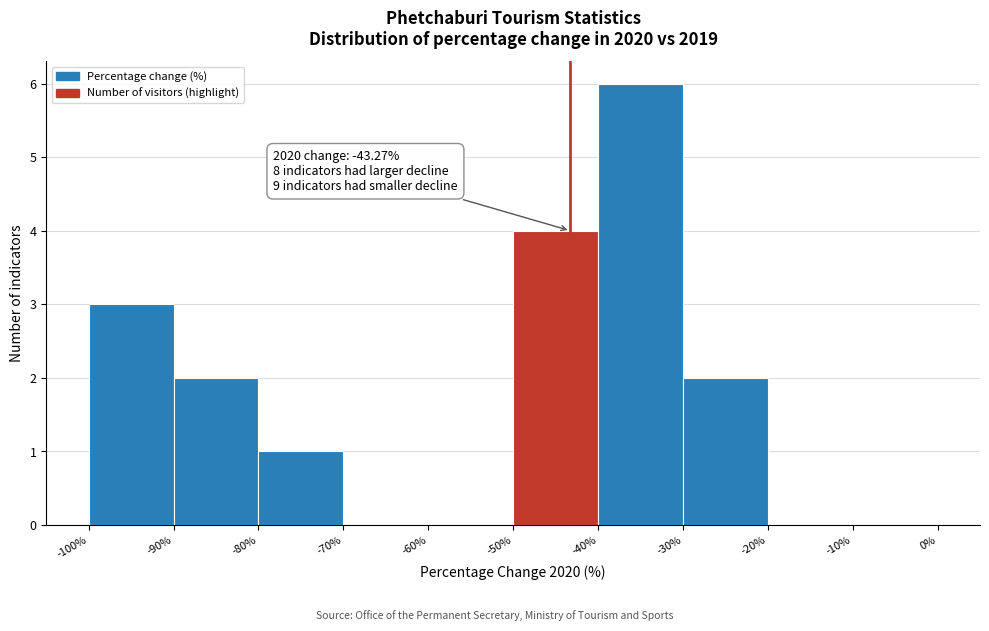

Which range on the x-axis has the tallest bar?

-40% to -30%